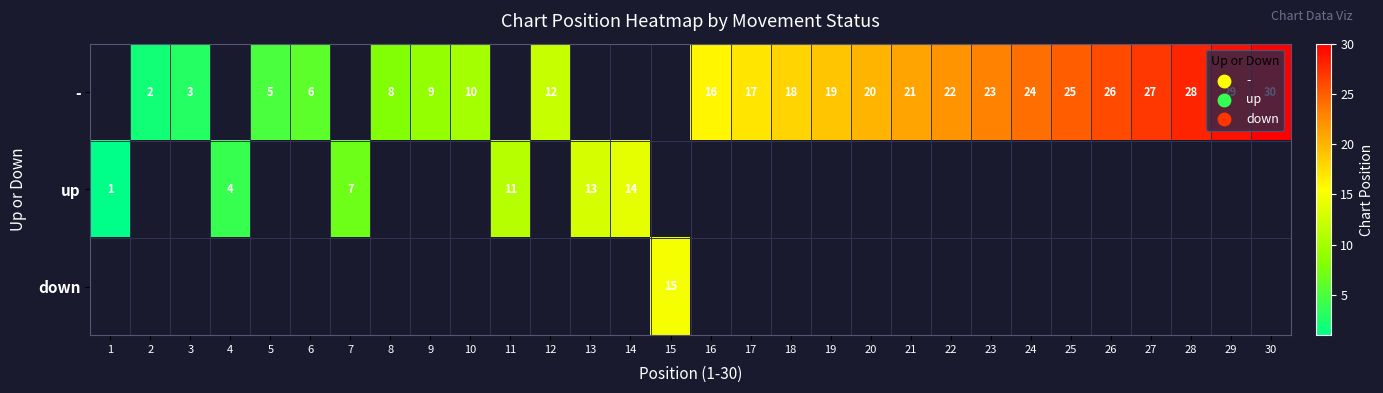

Between 25 and 28, which is larger?

28